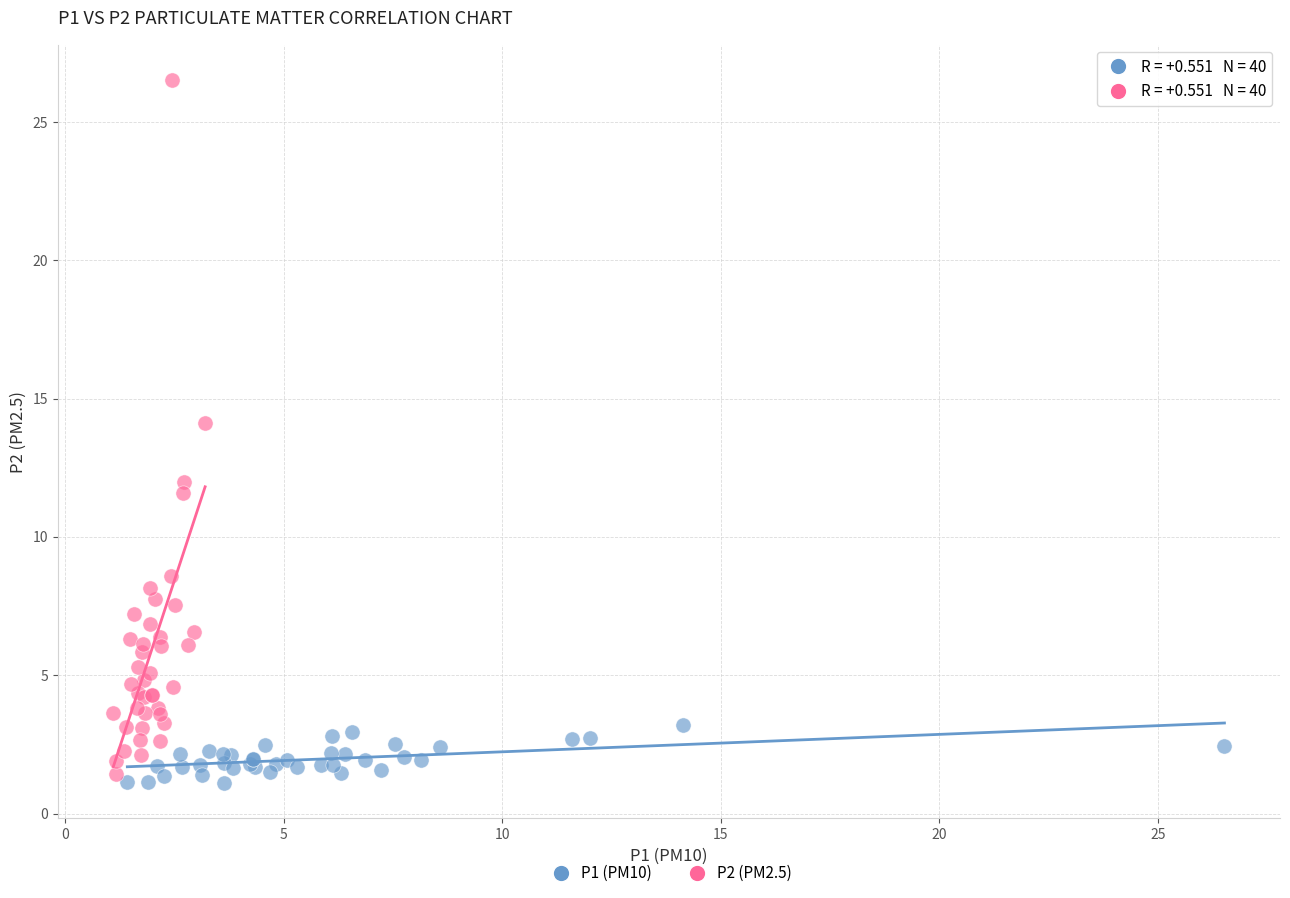

Which series reaches the maximum Y coordinate?

P2 (PM2.5)